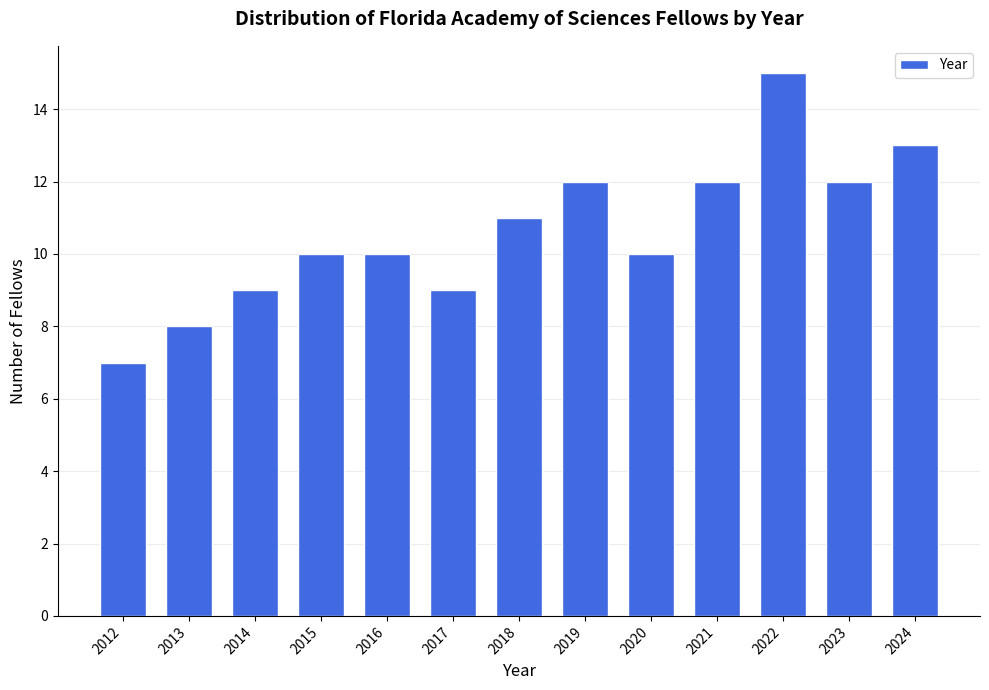

Reading left to right, transcribe all the data shown in this chart.

2012=7	2013=8	2014=9	2015=10	2016=10	2017=9	2018=11	2019=12	2020=10	2021=12	2022=15	2023=12	2024=13